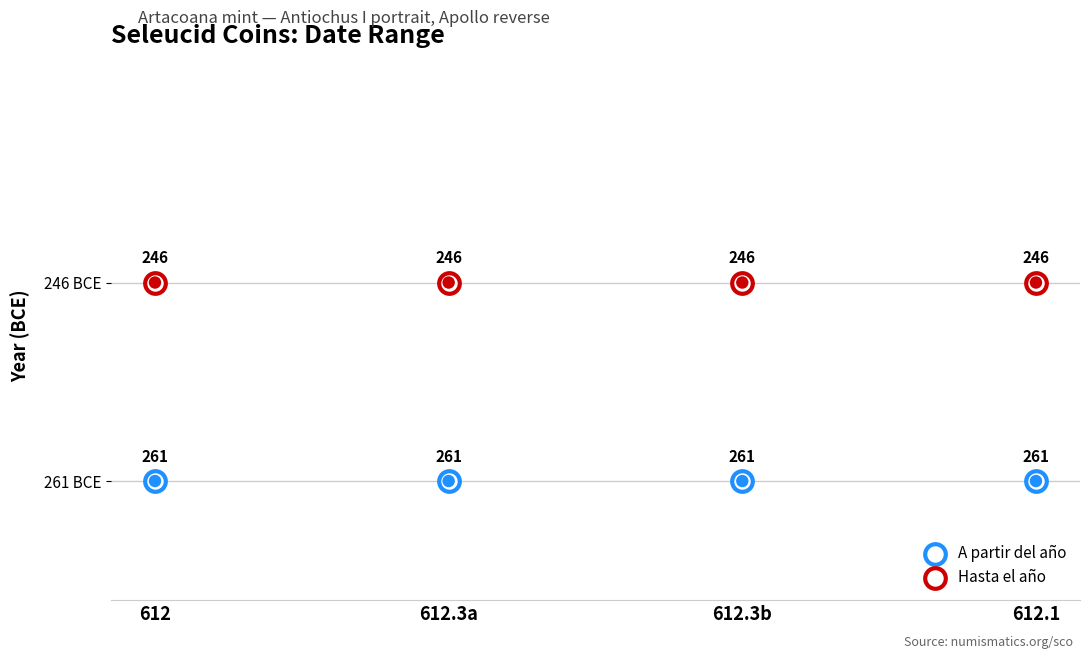

Is the value of Hasta el año at 612.3b greater than the value of A partir del año at 612?

Yes